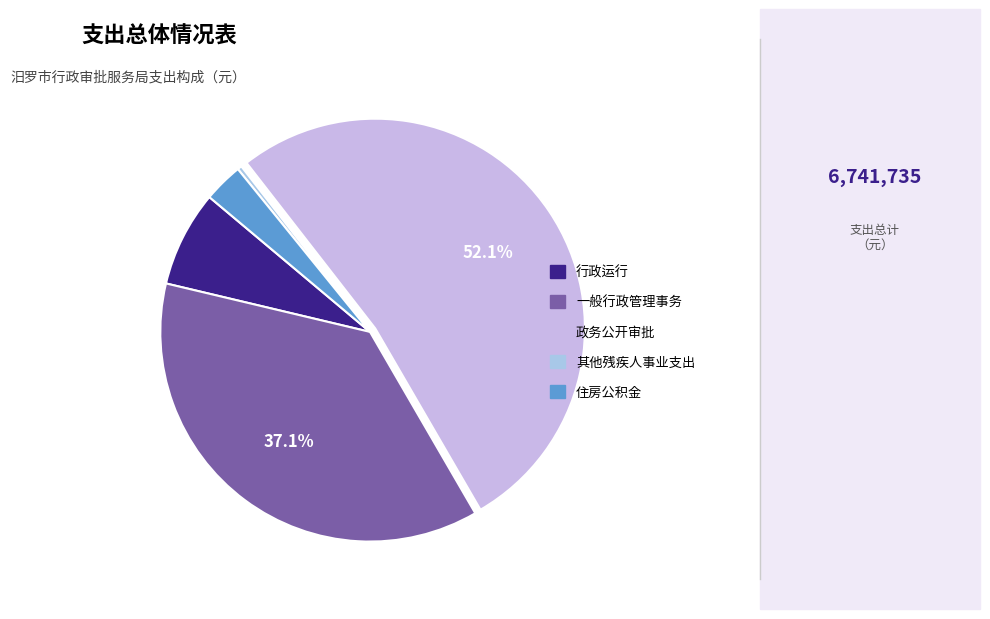

The 住房公积金 slice represents 9% of the pie. True or false?

False